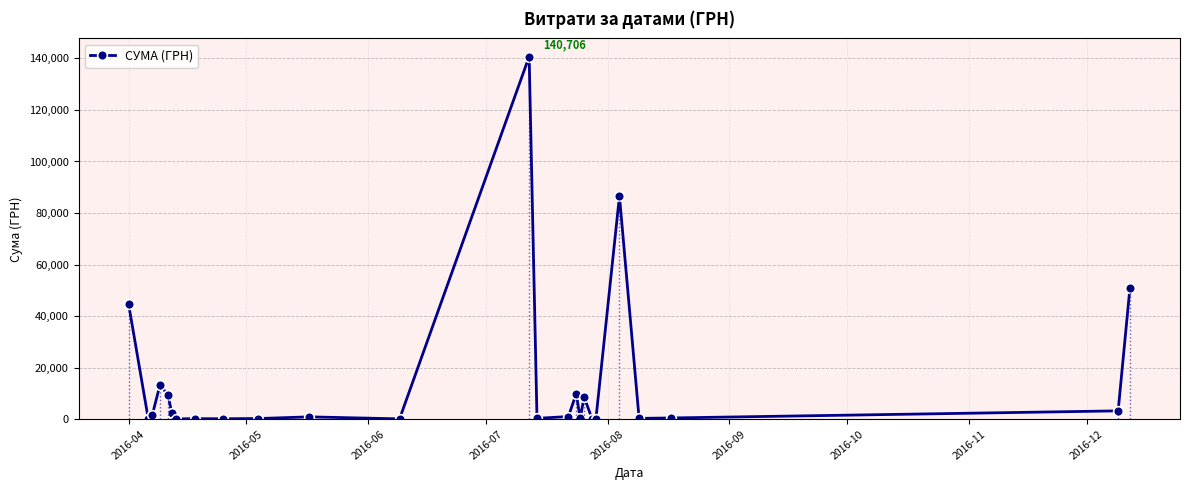

What is the maximum value for СУМА (ГРН)?

140706.2